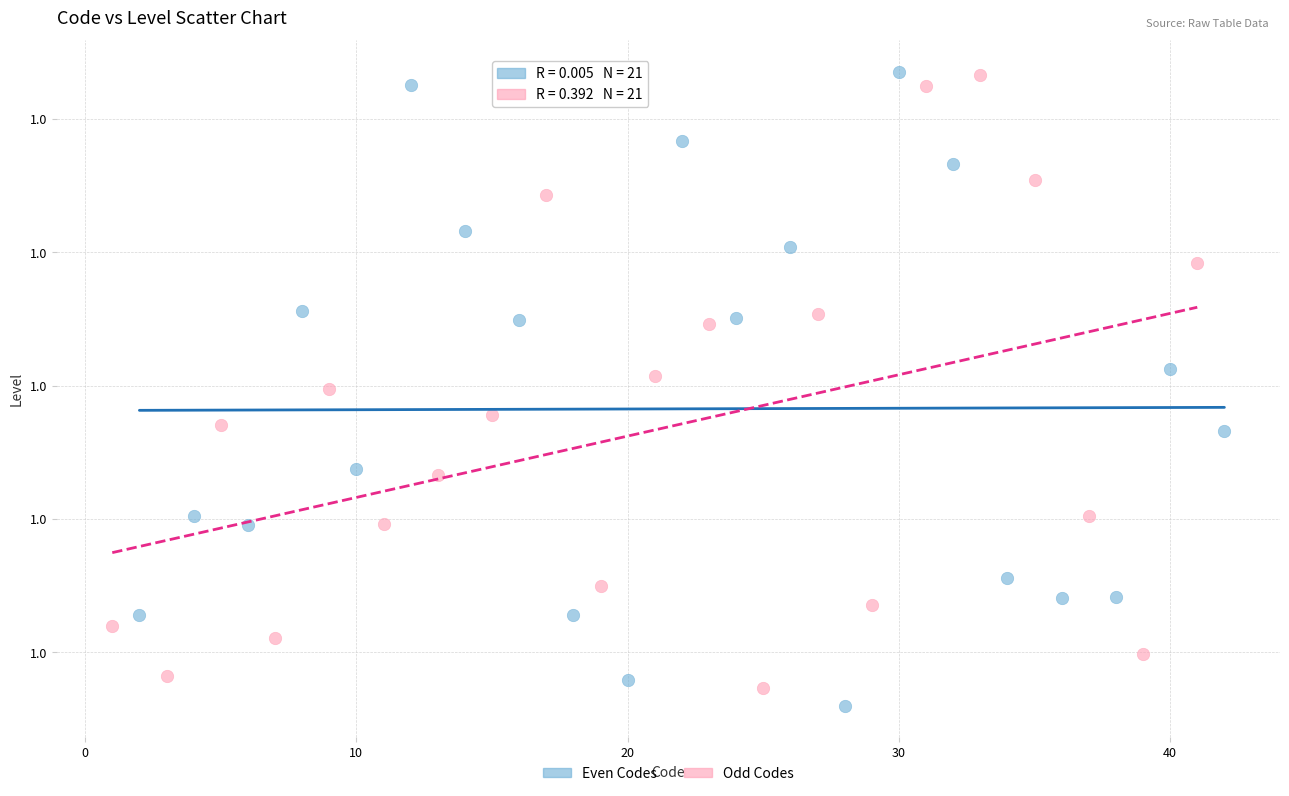

Which series reaches the minimum Y coordinate?

Even Codes